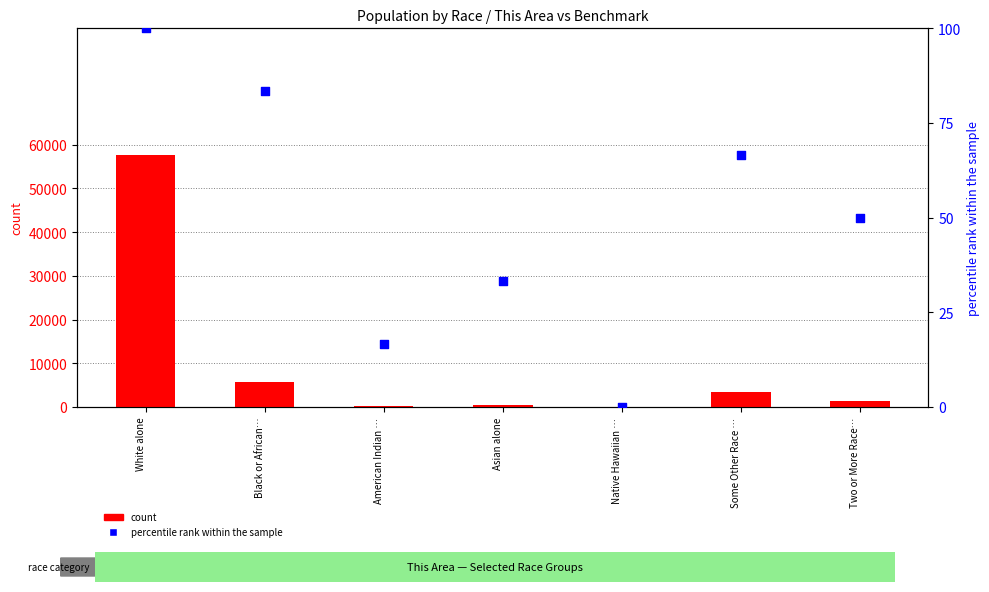

Which series reaches the minimum Y coordinate?

percentile rank within the sample